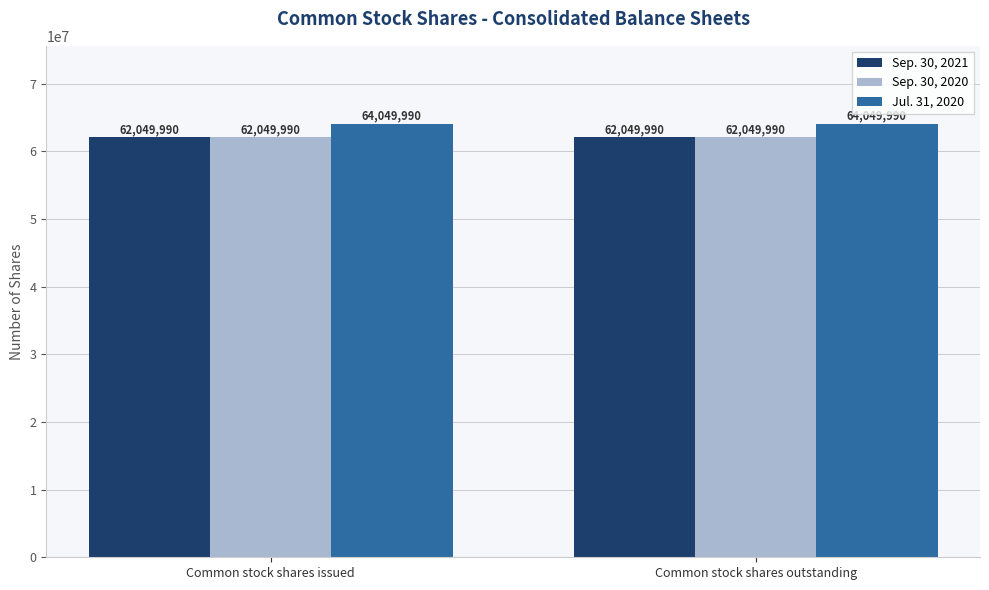

At how many categories does at least one series exceed 63173543?

2